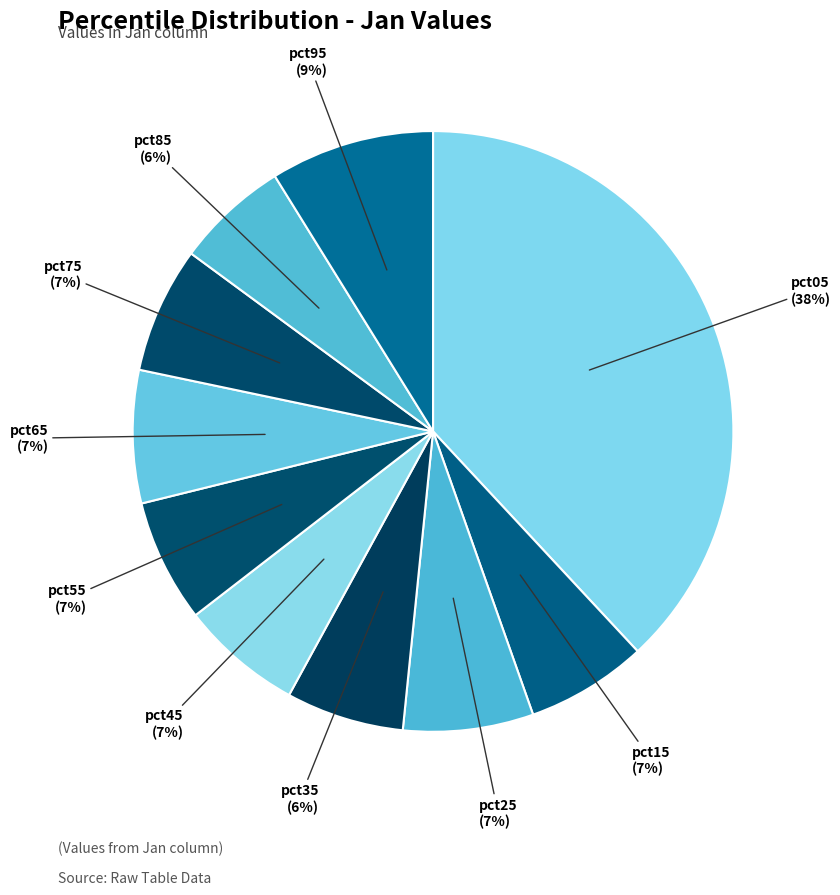

The pct05 slice represents 47% of the pie. True or false?

False